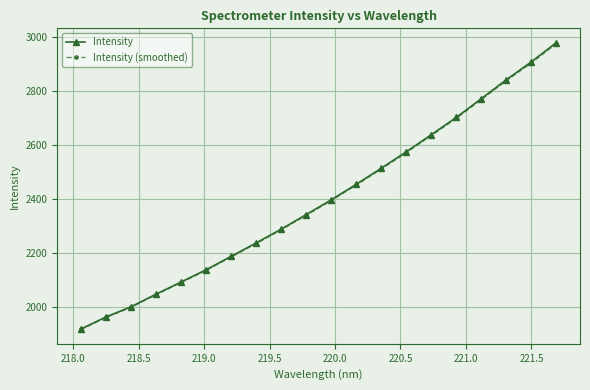

What is the minimum value shown in the chart?

1917.9